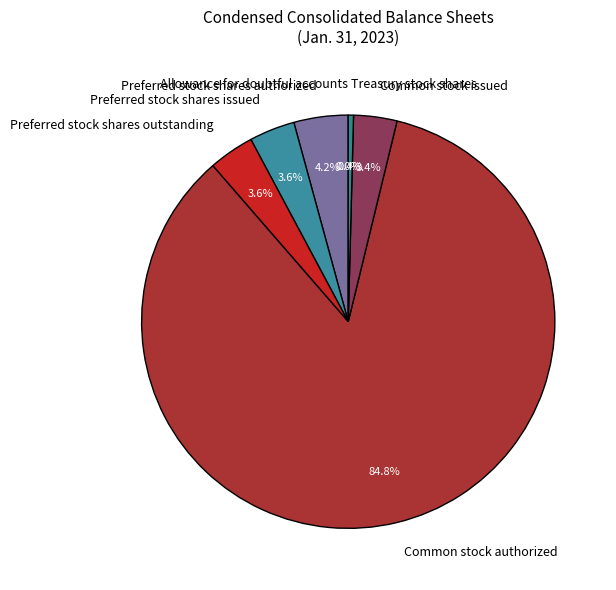

What is the ratio of the value at Preferred stock shares issued to the value at Common stock issued?

1.1